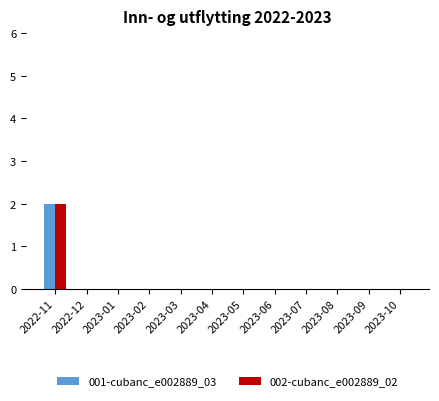

At which category does the chart reach its peak across all series?

2022-11